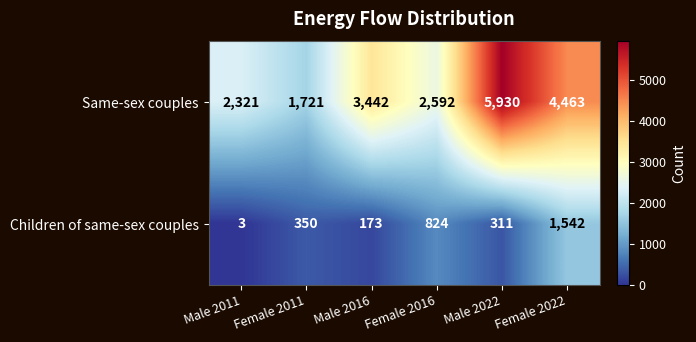

What is the total value across all series at Male 2022?

6241